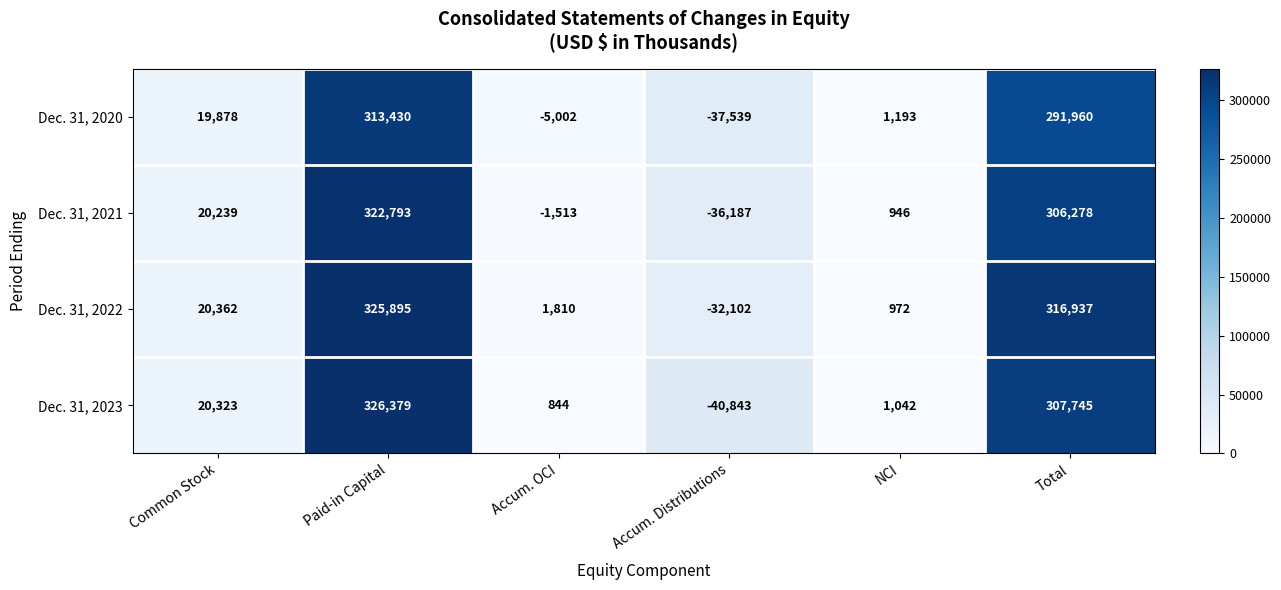

Where is Dec. 31, 2023 nearest to the value 142768?

Common Stock